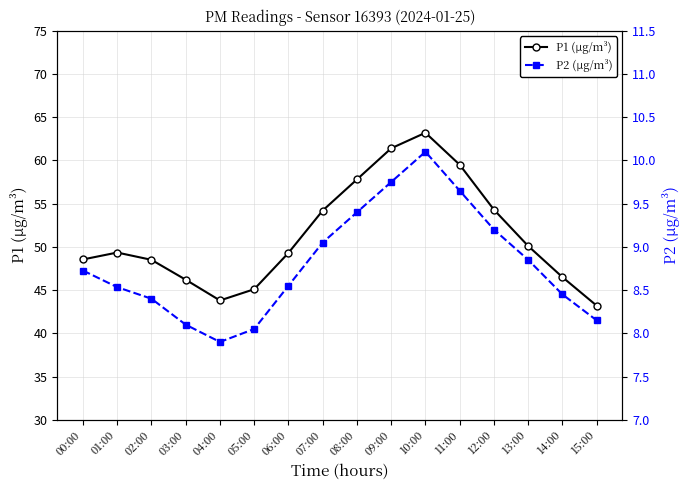

How many values in the P2 (µg/m³) series exceed 8?

15